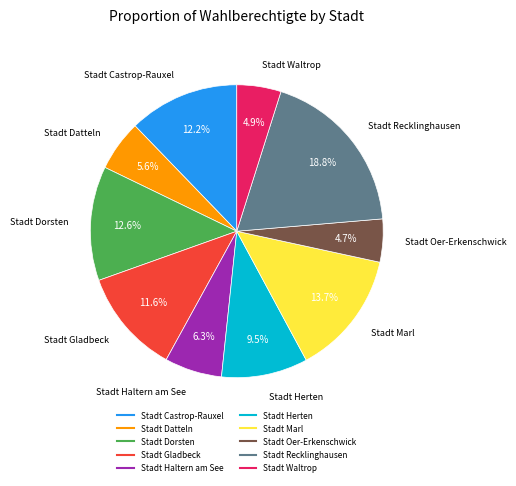

What is the ratio of the value at Stadt Datteln to the value at Stadt Dorsten?

0.4